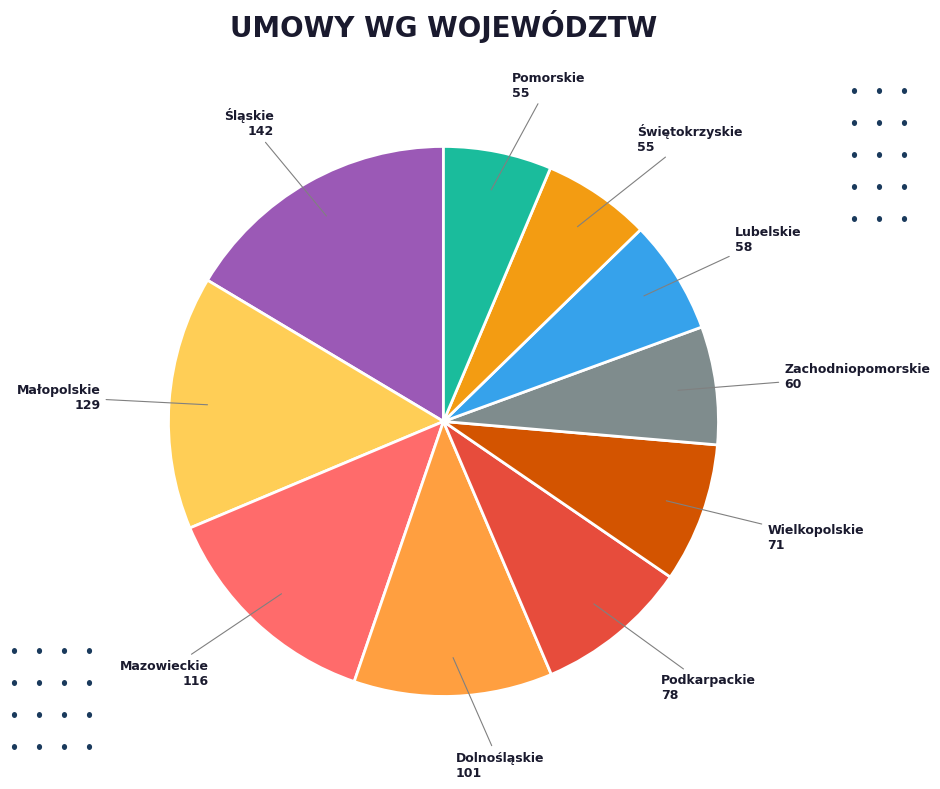

Between Lubelskie and Małopolskie, which is larger?

Małopolskie